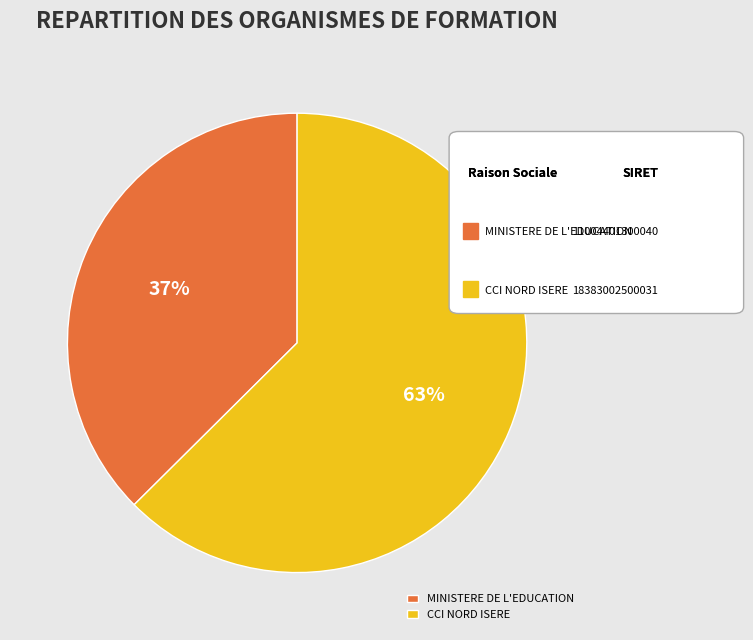

To the nearest percent, what is the average slice percentage?

50%